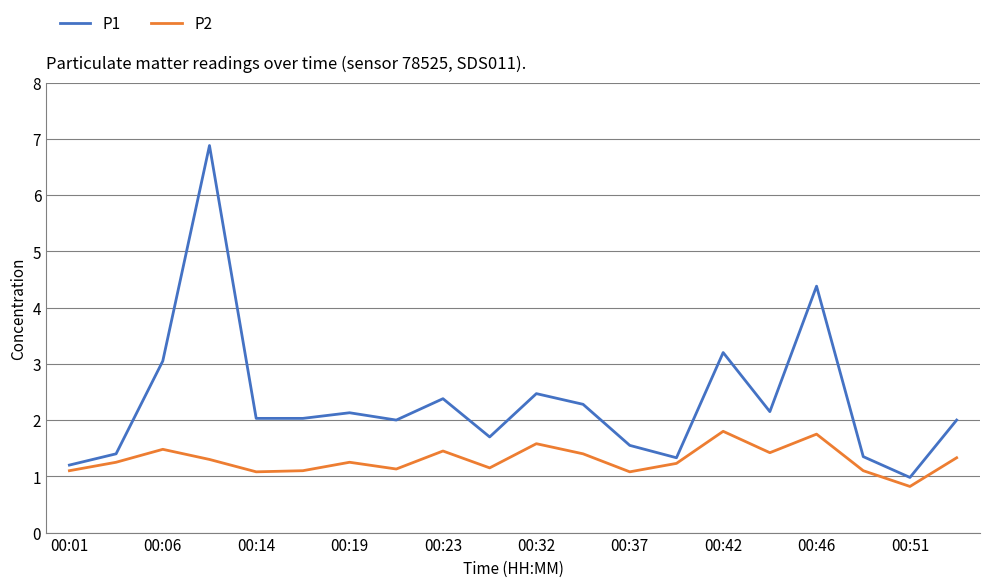

Rank the series by their maximum value, from lowest to highest.

P2, P1